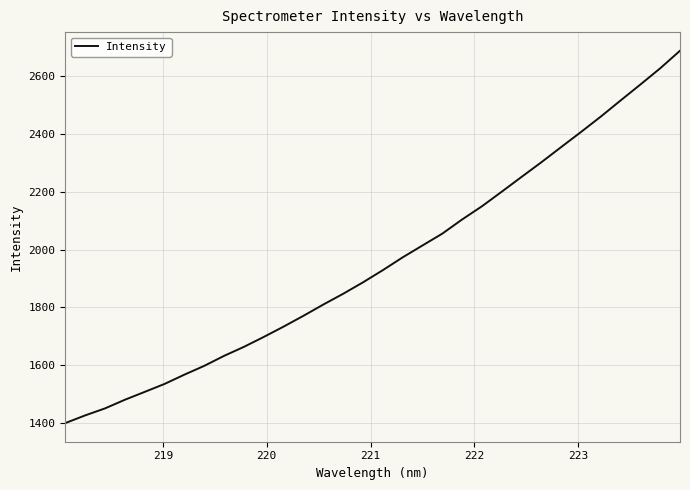

What is the smallest value displayed?

1400.0